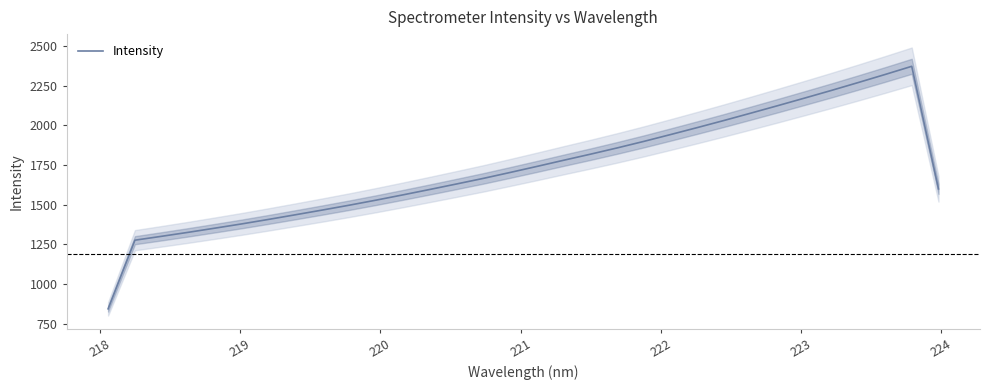

What is the value of the 25th point from the left?

2078.4